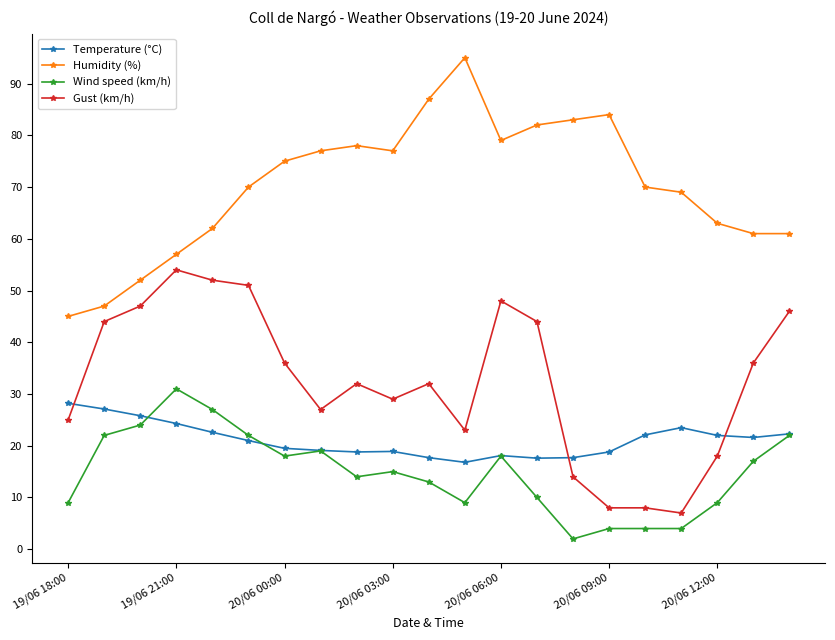

True or false: Humidity (%) has more than 0 interior local peaks.

True